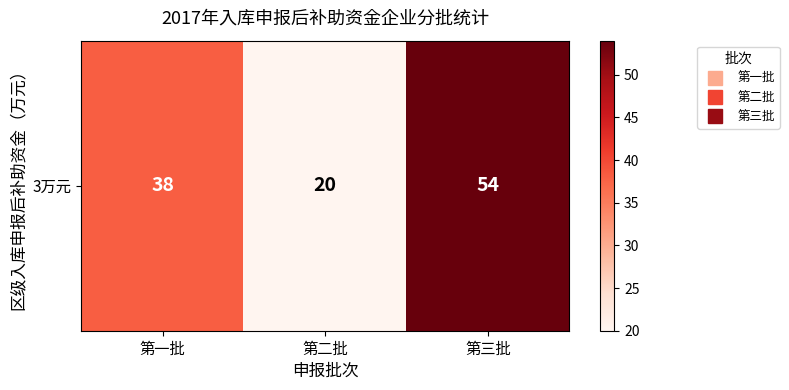

True or false: the data shows 5 at 第二批.

False